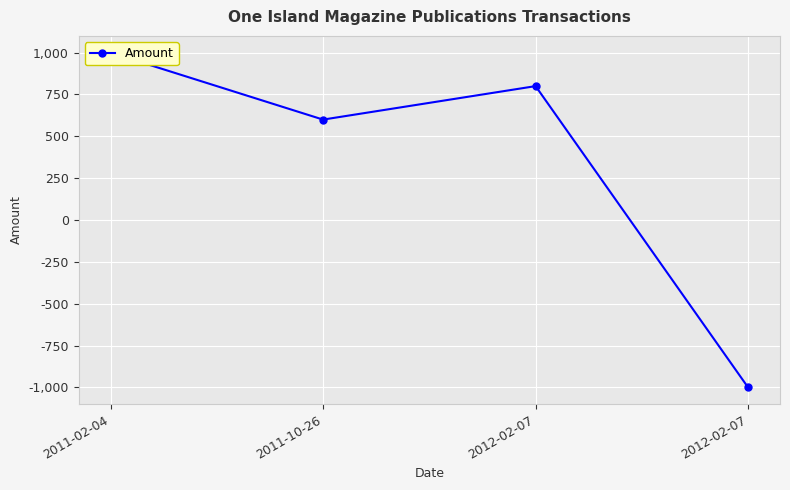

How many values exceed 800?

1